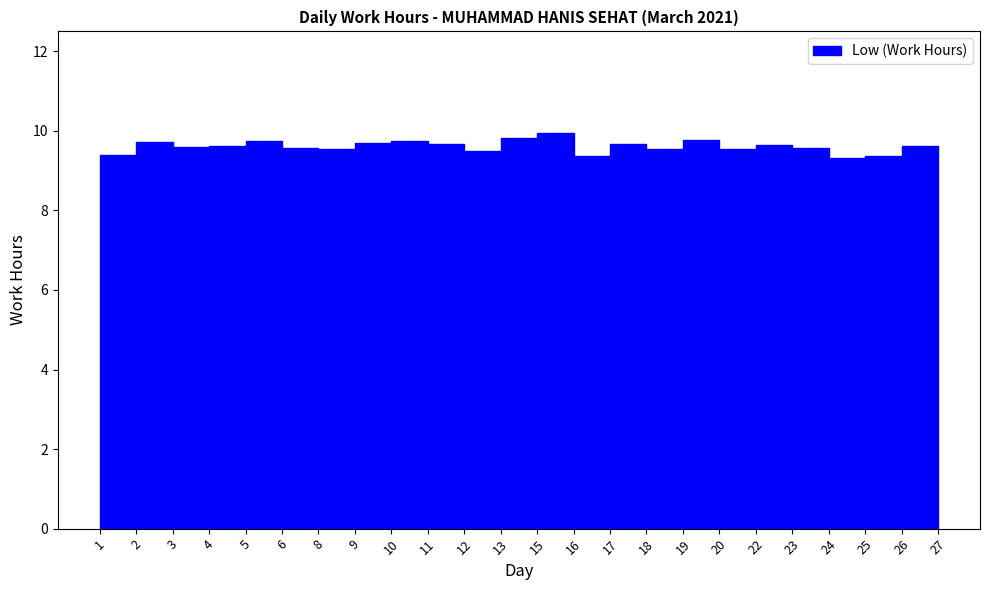

At which label is the value closest to 9?

24